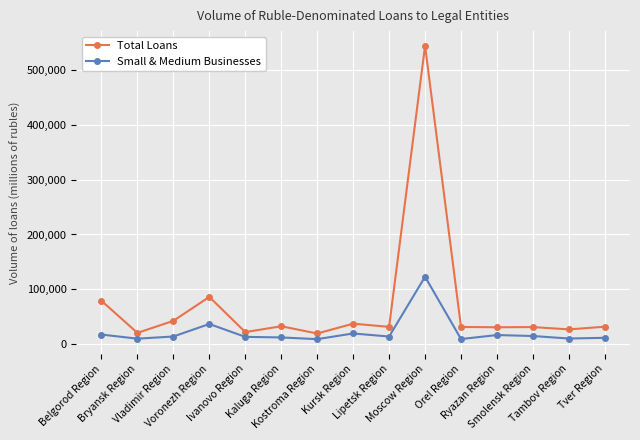

In Total Loans, how many points are lower than both neighbors (excluding endpoints)?

6